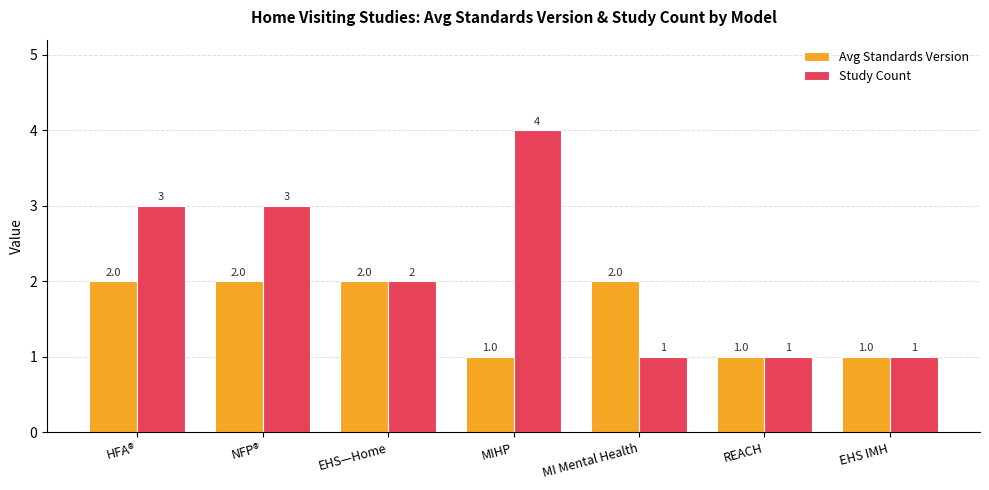

Rank the series by their average value, from lowest to highest.

Avg Standards Version, Study Count